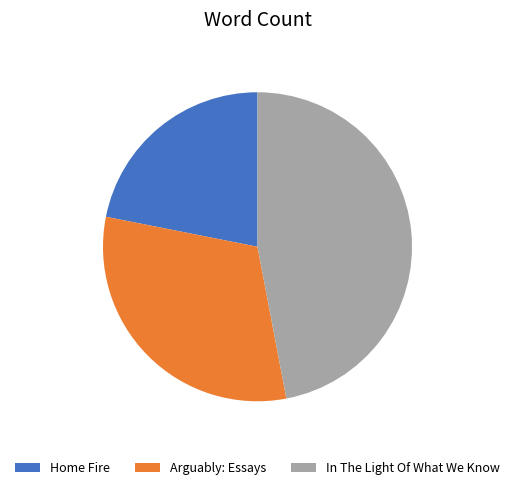

Is there any slice that represents more than half of the pie?

No